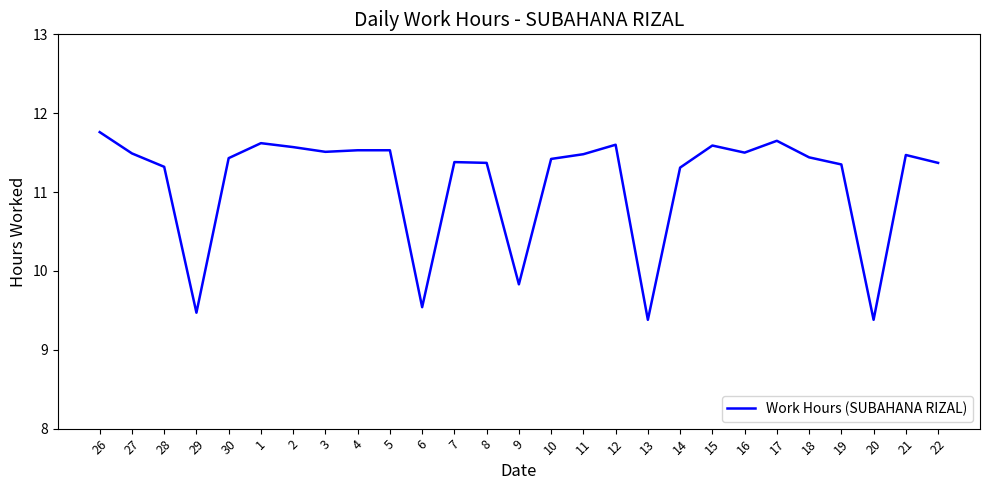

What position from the right is 19?

4